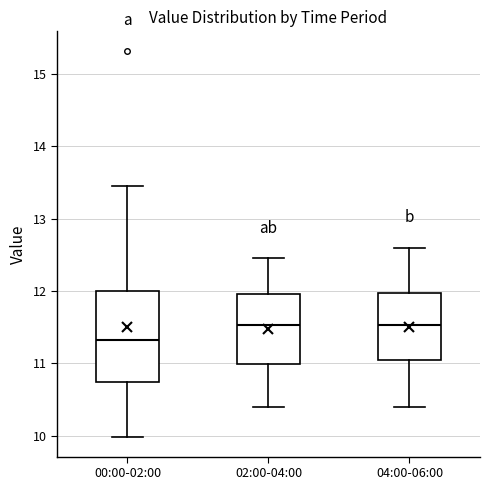

Reading left to right, read every box against the y-axis: the position of its median line, the range the box covers, and the ends of its whiskers. The values are not printed on the chart, so give them approximately, as read against the axis.

00:00-02:00: median 11.3, box 10.7 to 12.0, whiskers 10.0 to 13.5
02:00-04:00: median 11.5, box 11.0 to 12.0, whiskers 10.4 to 12.5
04:00-06:00: median 11.5, box 11.1 to 12.0, whiskers 10.4 to 12.6